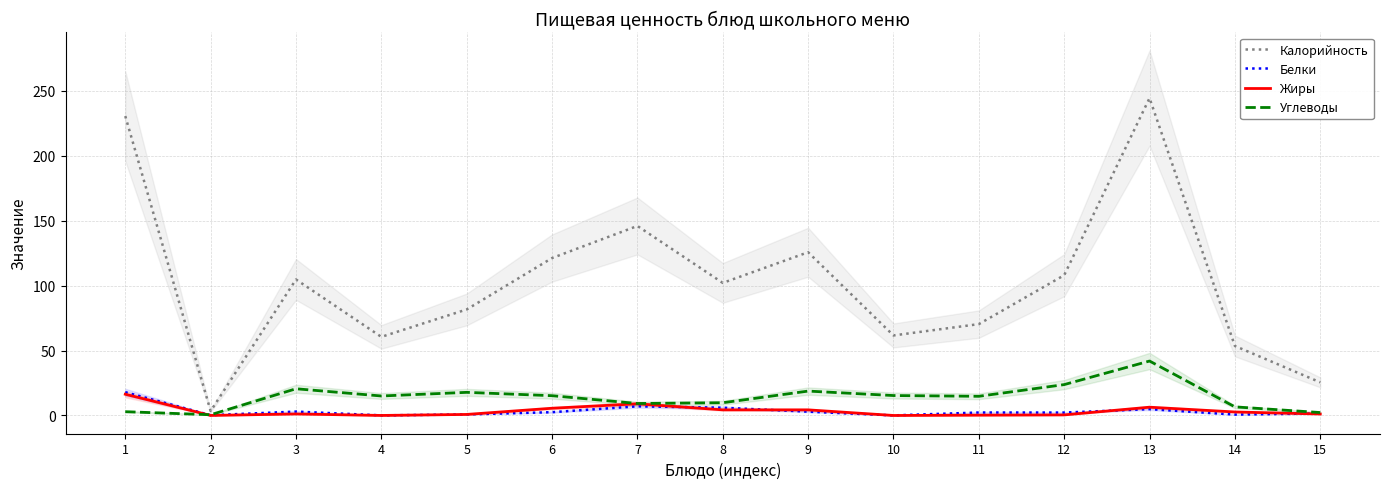

The value of Углеводы at 6 is 8.0. True or false?

False